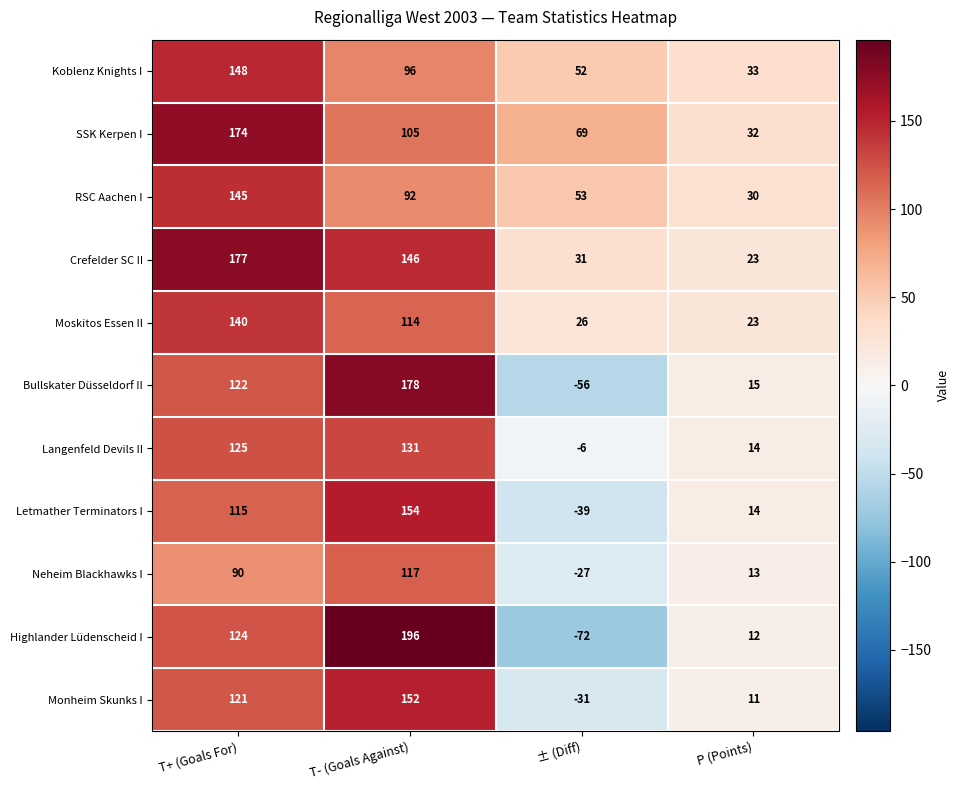

Count the Neheim Blackhawks I values in the range 13 to 117.

3